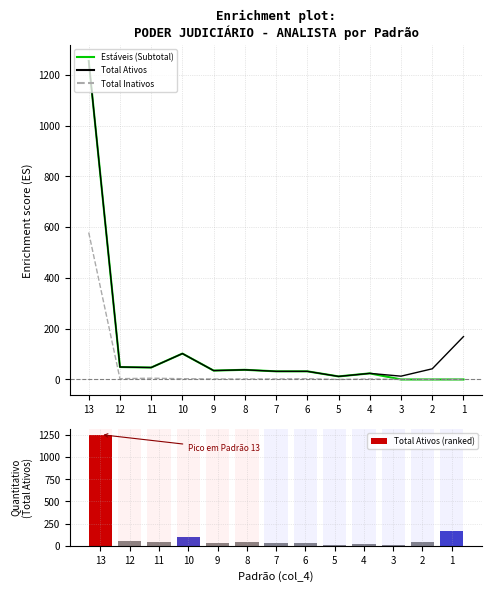

How many distinct data groups are displayed?

4